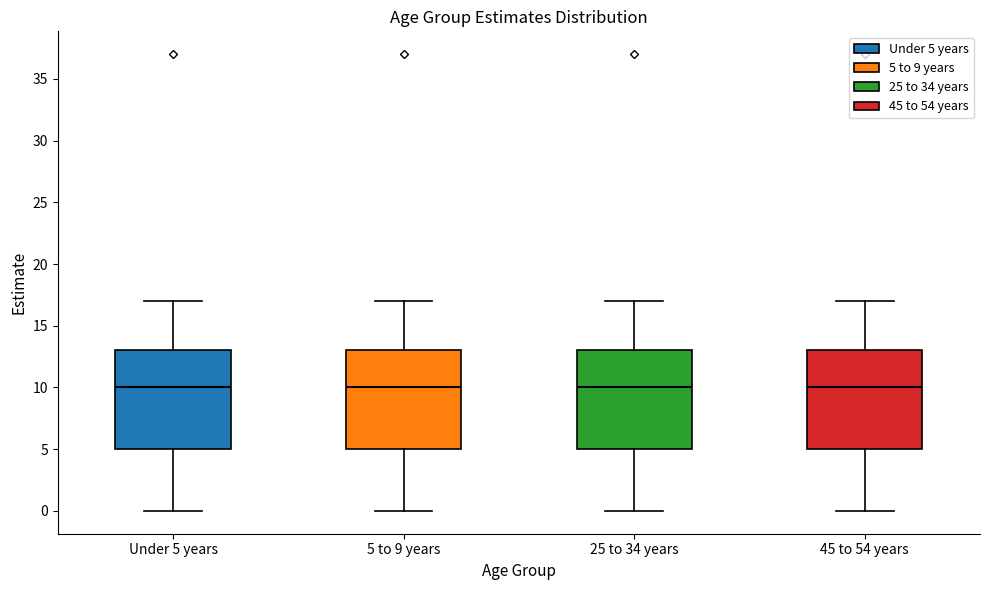

Reading left to right, read every box against the y-axis: the position of its median line, the range the box covers, and the ends of its whiskers. The values are not printed on the chart, so give them approximately, as read against the axis.

Under 5 years: median 10, box 5 to 13, whiskers 0 to 17
5 to 9 years: median 10, box 5 to 13, whiskers 0 to 17
25 to 34 years: median 10, box 5 to 13, whiskers 0 to 17
45 to 54 years: median 10, box 5 to 13, whiskers 0 to 17